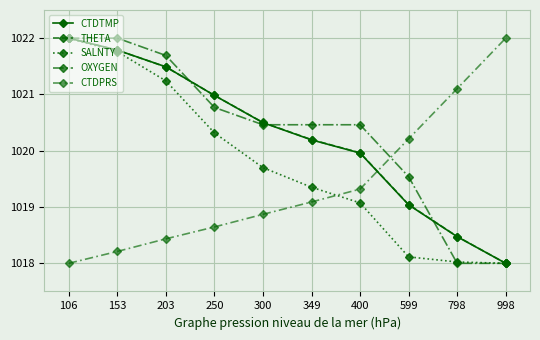

Is this an area chart (filled region under the line)?

No